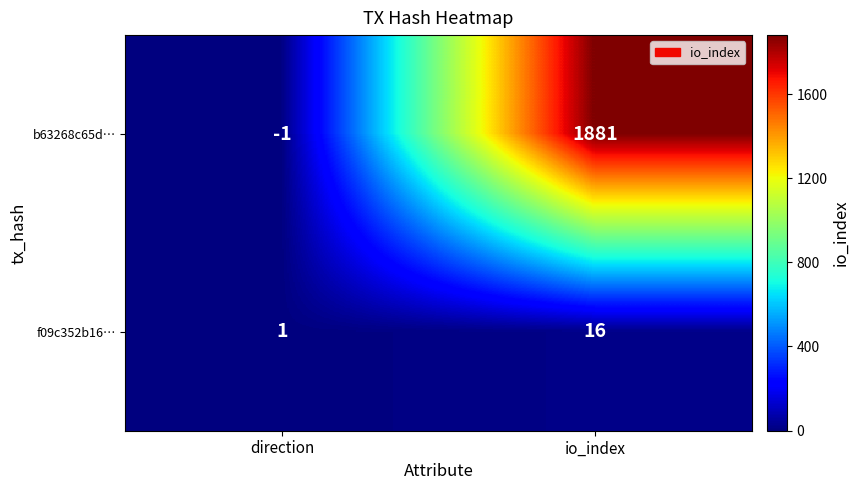

True or false: f09c352b16… has a value of 1 at direction.

True